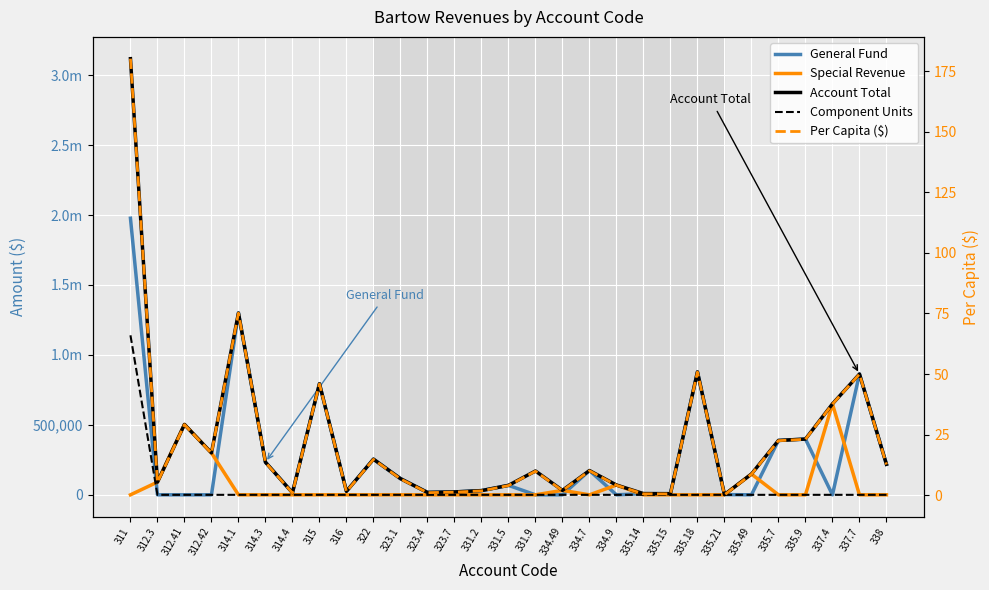

How many interior local peaks does the Account Total series have?

8